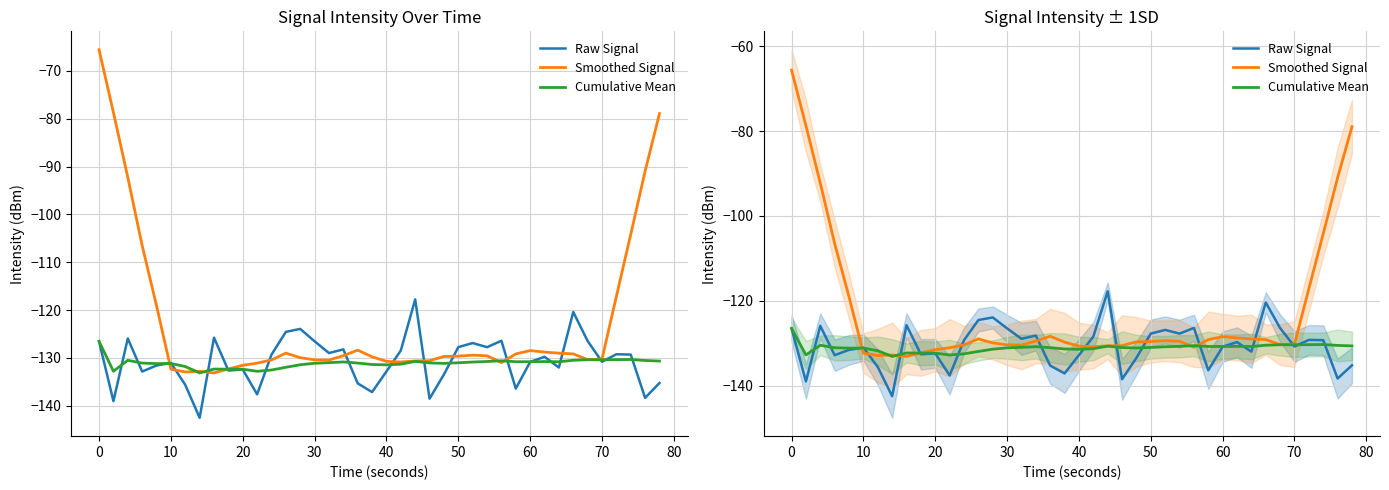

What is the sum of all Smoothed Signal values?

-4894.9